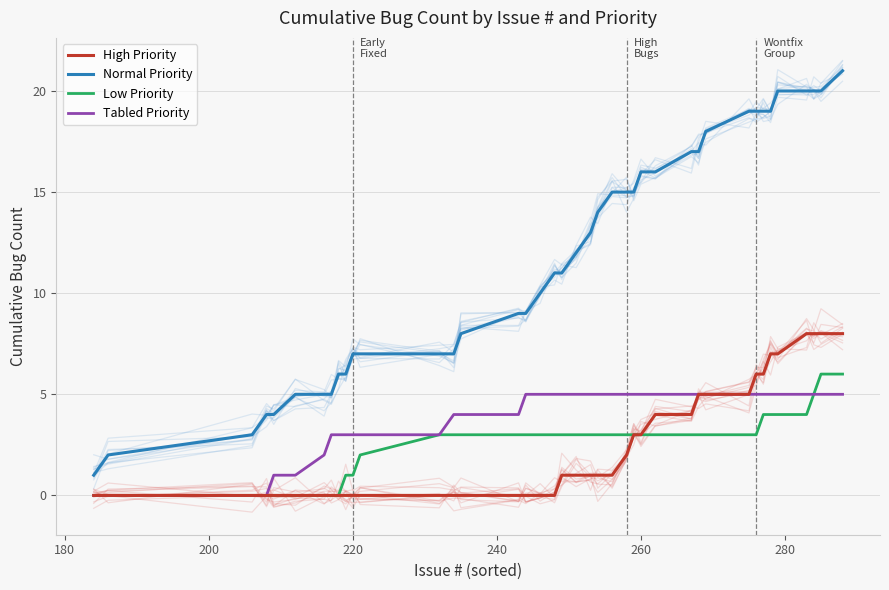

True or false: Low Priority and Normal Priority intersect in this chart.

False